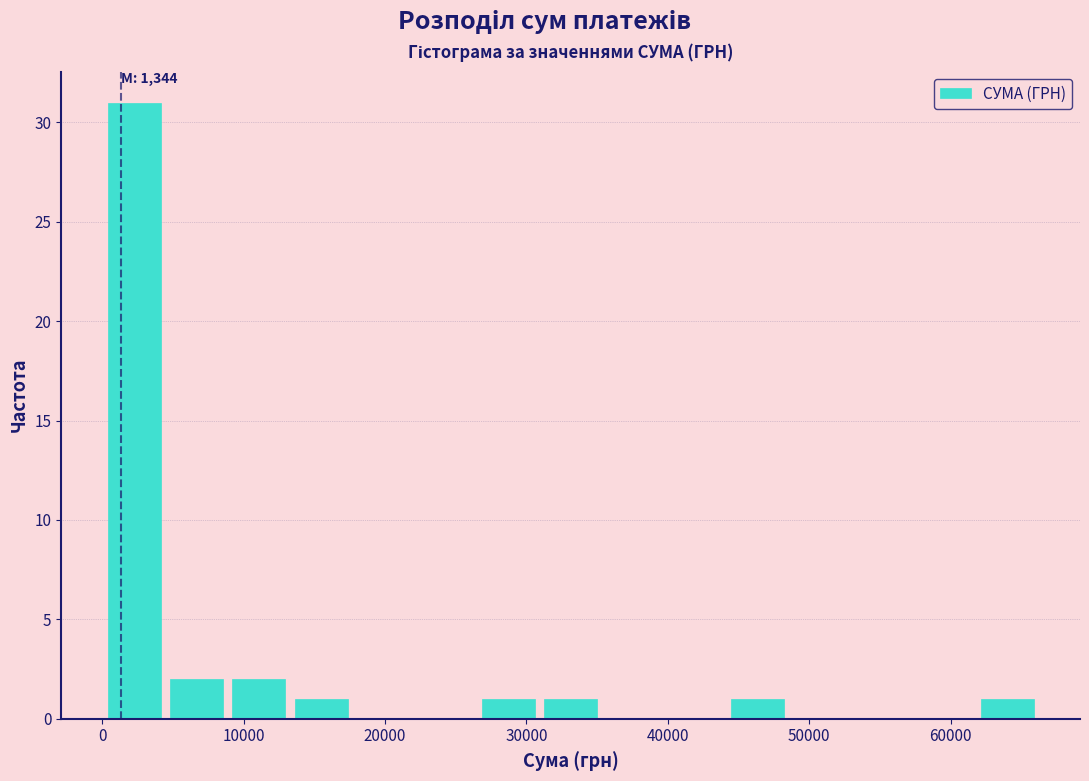

Which range on the x-axis has the tallest bar?

0 to 4000